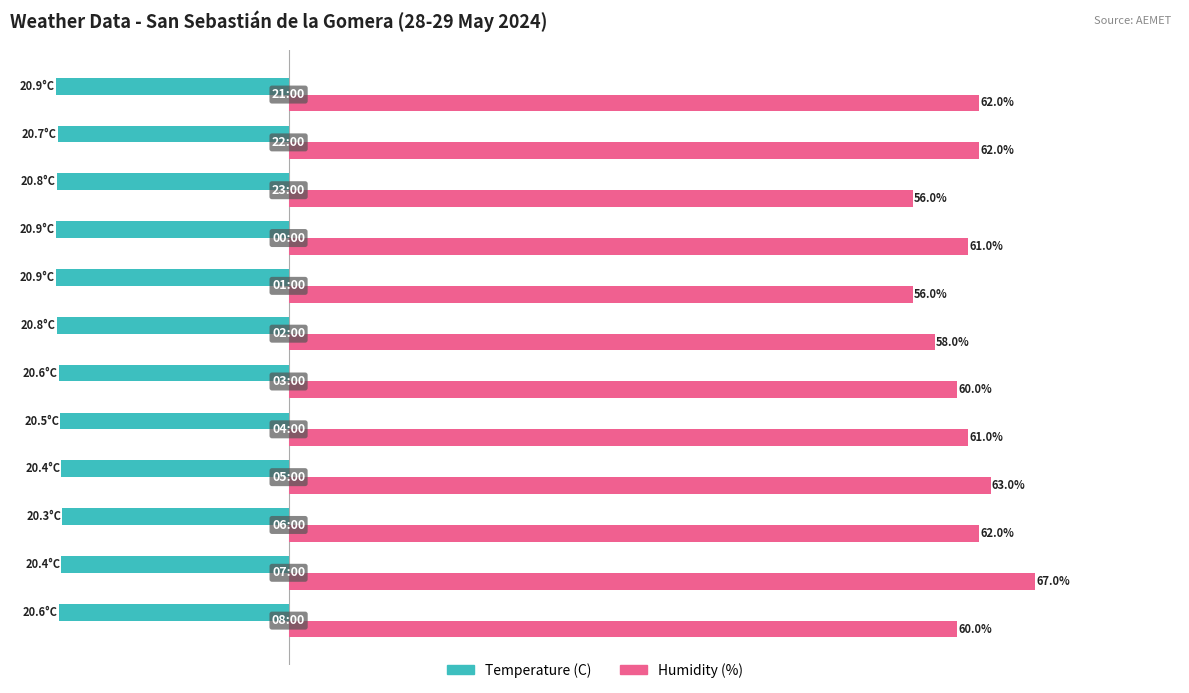

List the series in order of their peak value, highest first.

Humidity (%), Temperature (C)